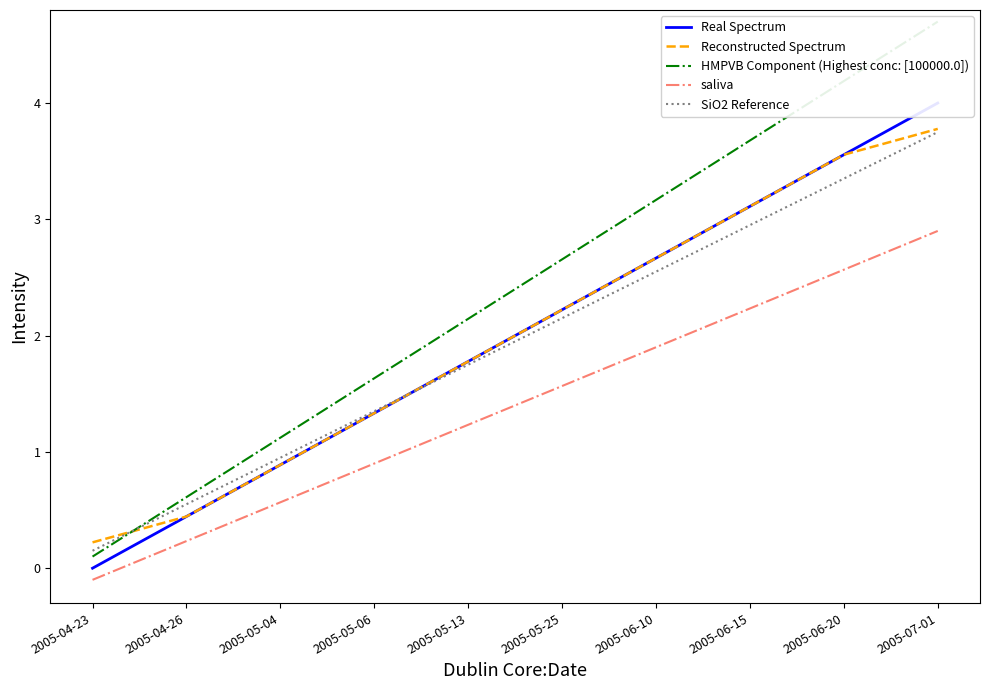

What is the spread (max minus min) of values at 2005-07-01?

1.8